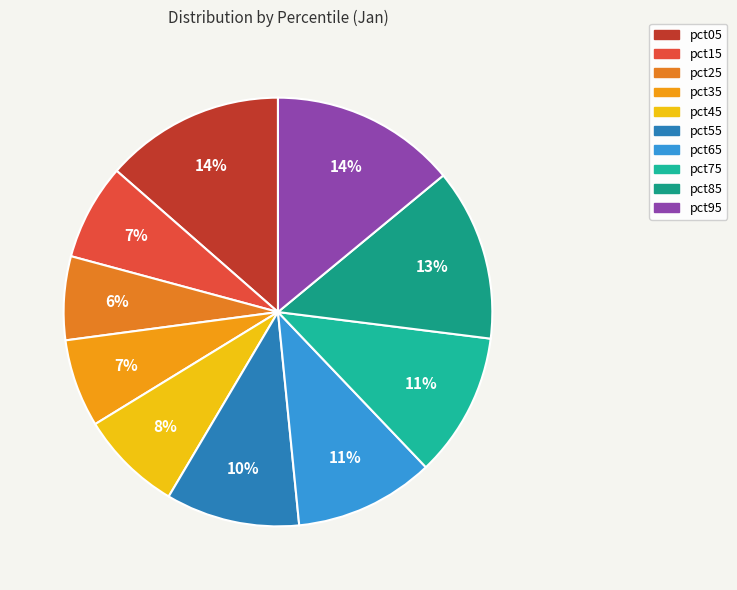

What is the change in value from pct05 to pct25?

-0.1